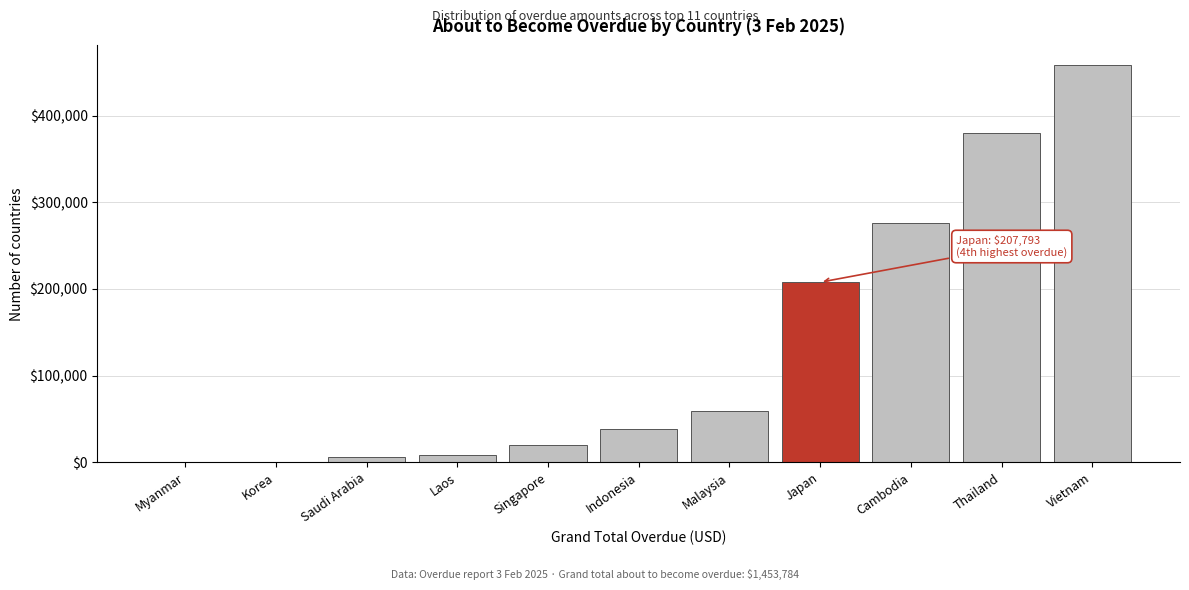

Reading left to right, list all the values displayed in this chart.

Myanmar=0.0	Korea=0.0	Saudi Arabia=5814.0	Laos=8393.0	Singapore=19885.5	Indonesia=38104.6	Malaysia=58887.8	Japan=207792.9	Cambodia=276230.8	Thailand=380523.0	Vietnam=458152.2